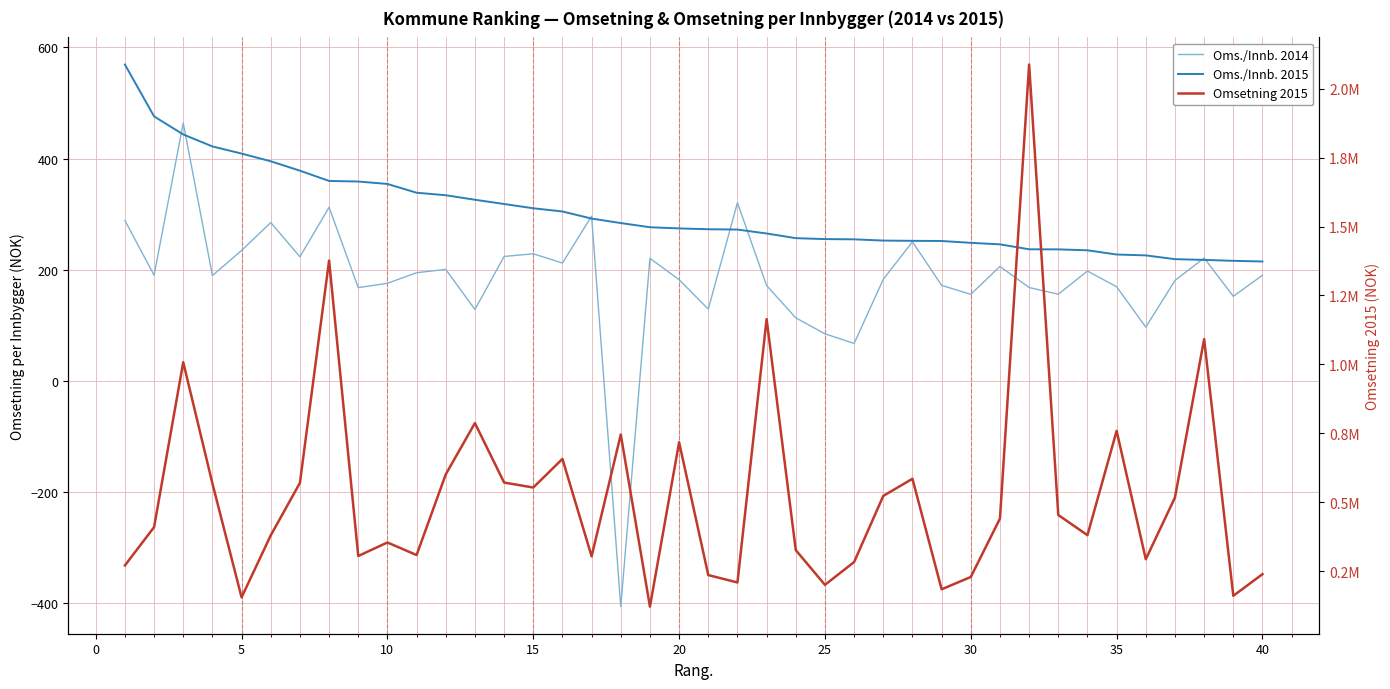

How many data points in Oms./Innb. 2014 are above 190?

20